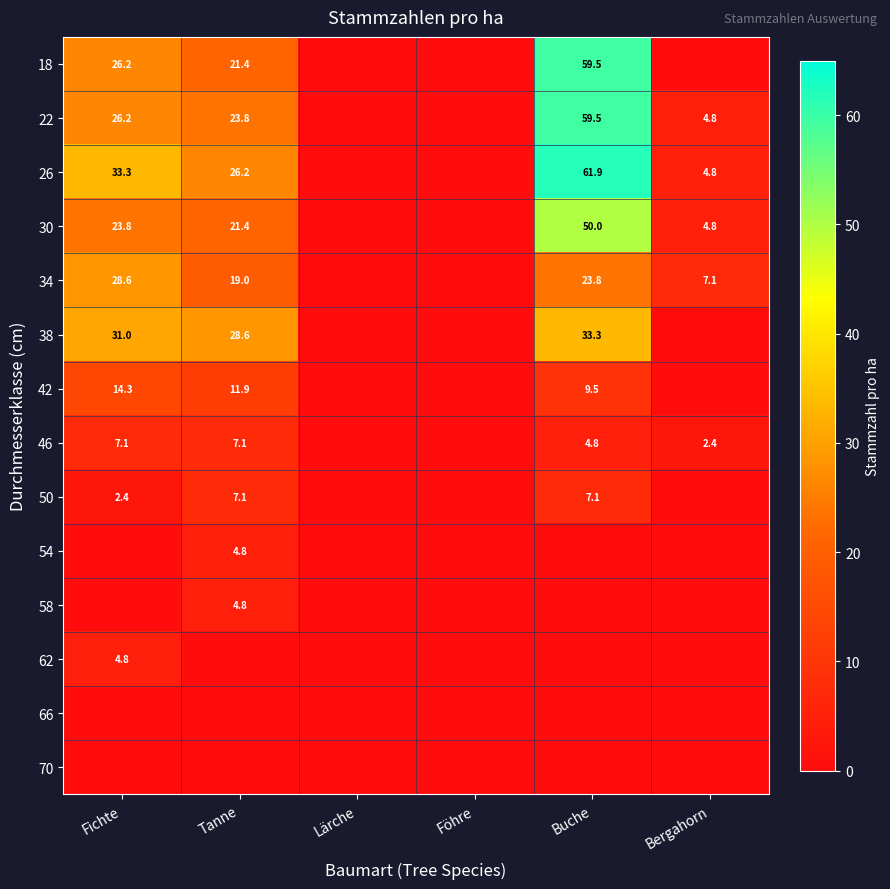

Which has a higher value, Bergahorn or Buche?

Buche